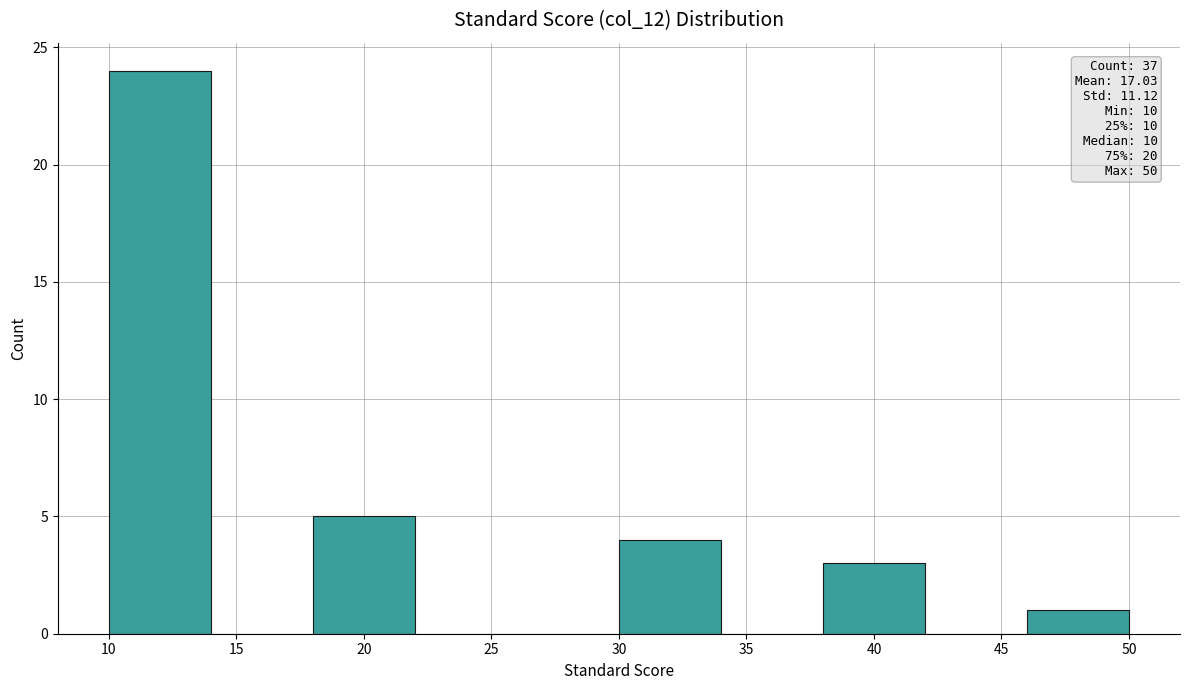

Over which range of the x-axis is the bar tallest?

10 to 14